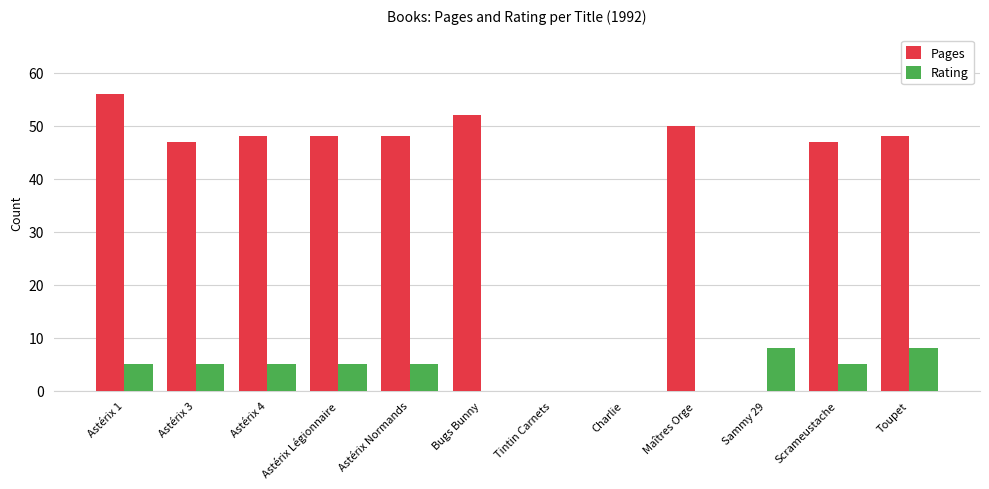

What is the maximum value for Pages?

56